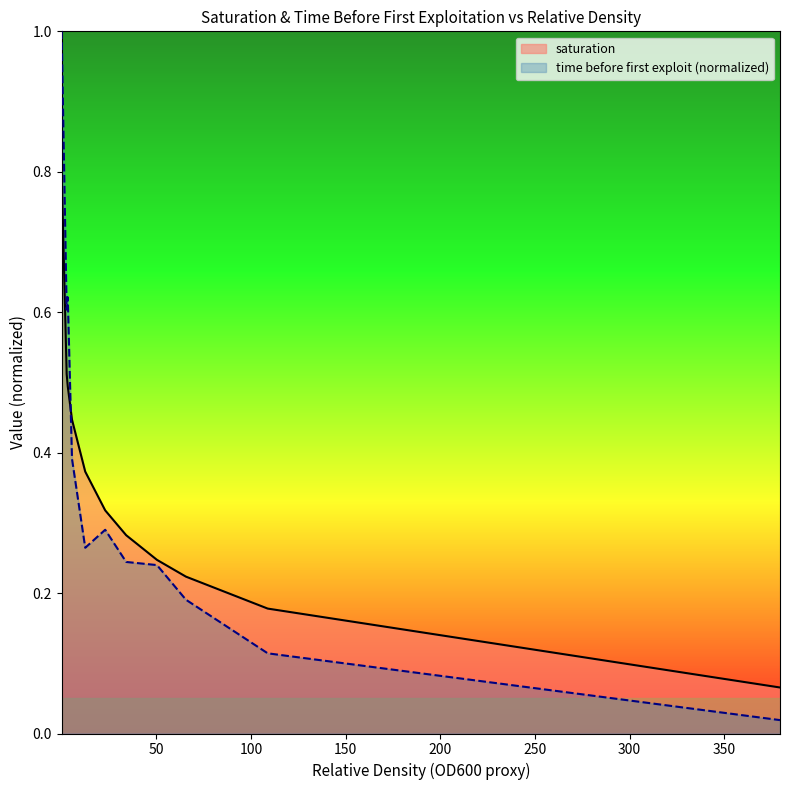

What is the difference between the maximum and minimum values?

0.7